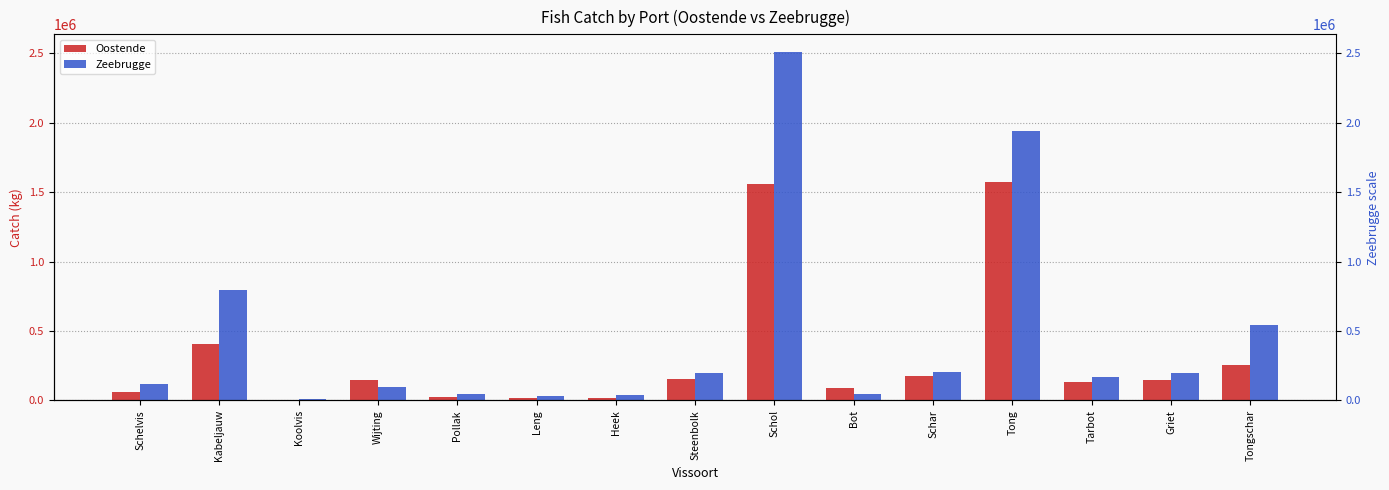

What is the total value across all series at Schar?

383484